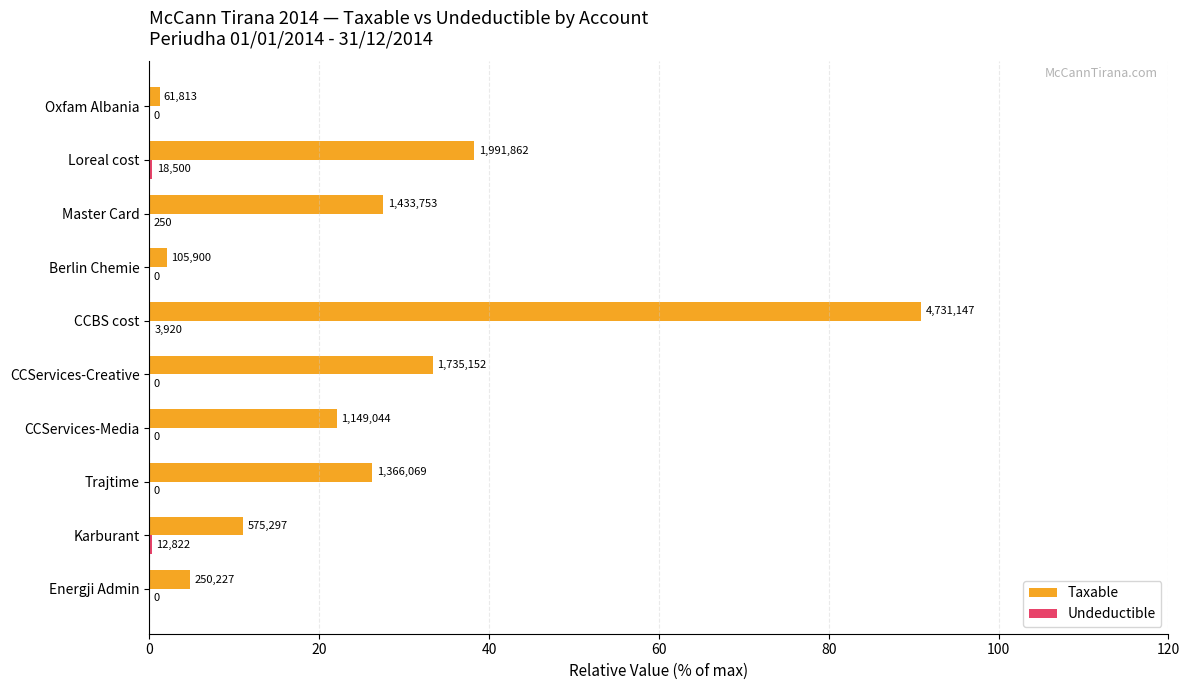

What is the average value of the Undeductible series?

0.1